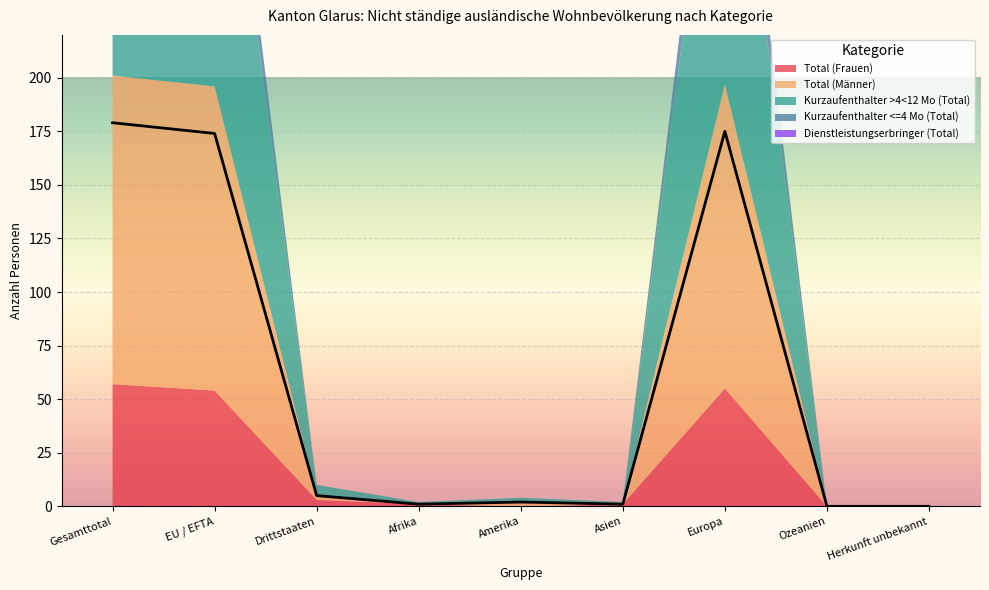

How many values in Total (Männer) are above zero?

5